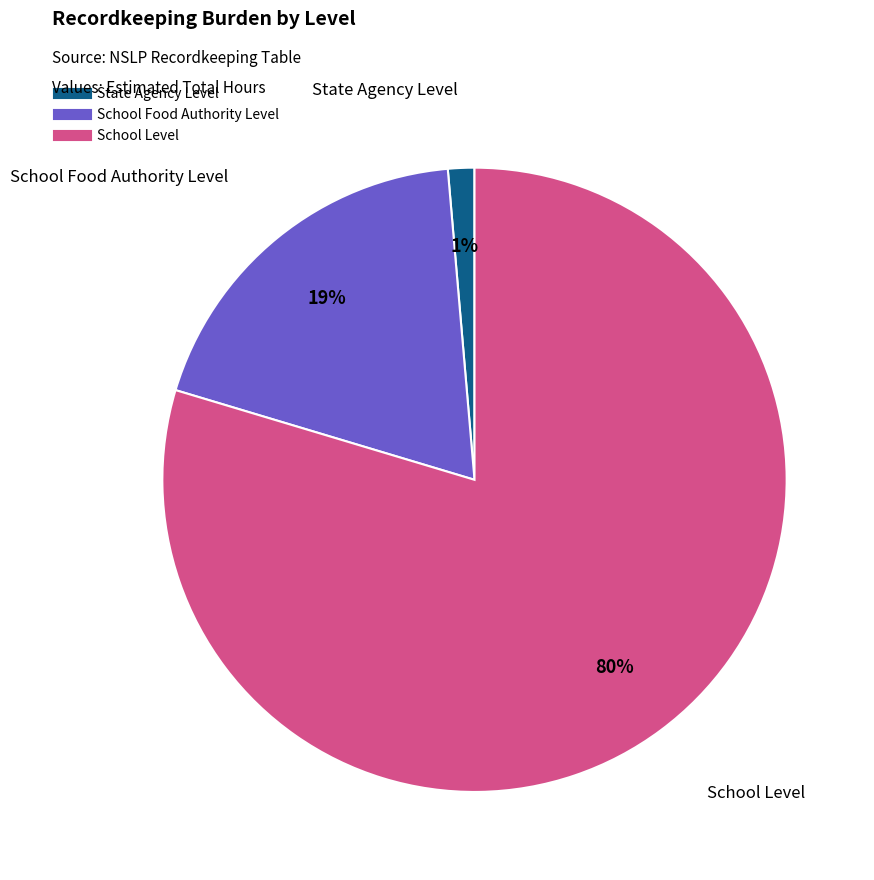

What percentage is the State Agency Level slice, to the nearest percent?

1%